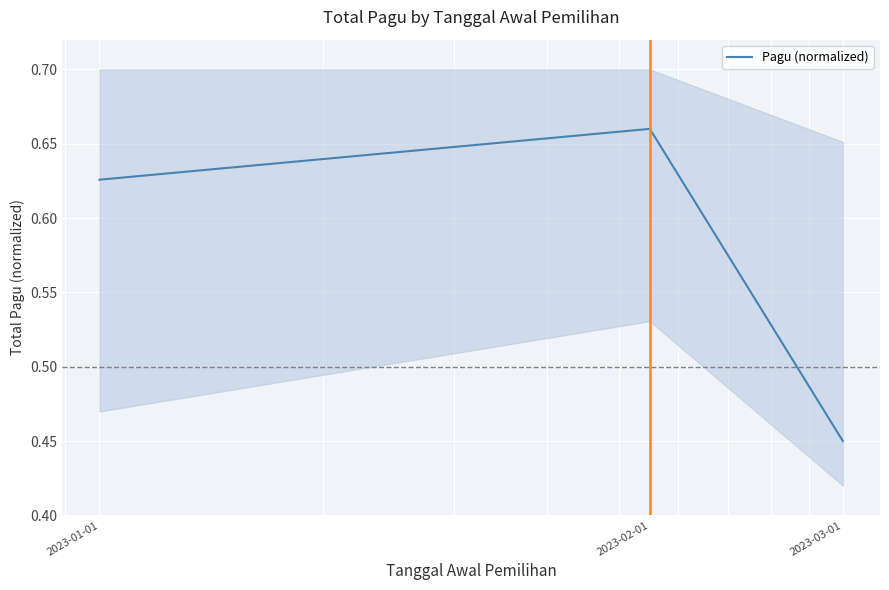

List the labels in order of value, smallest first.

2023-03-01, 2023-01-01, 2023-02-01